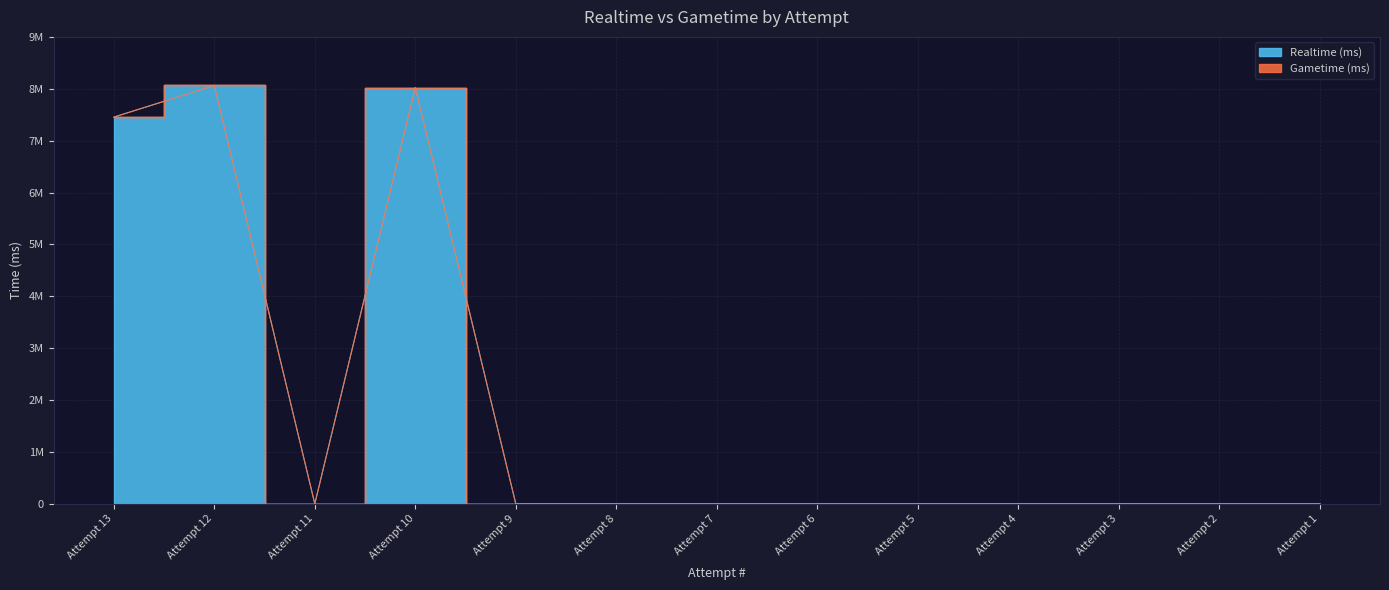

True or false: the data shows 0 at Attempt 2.

True